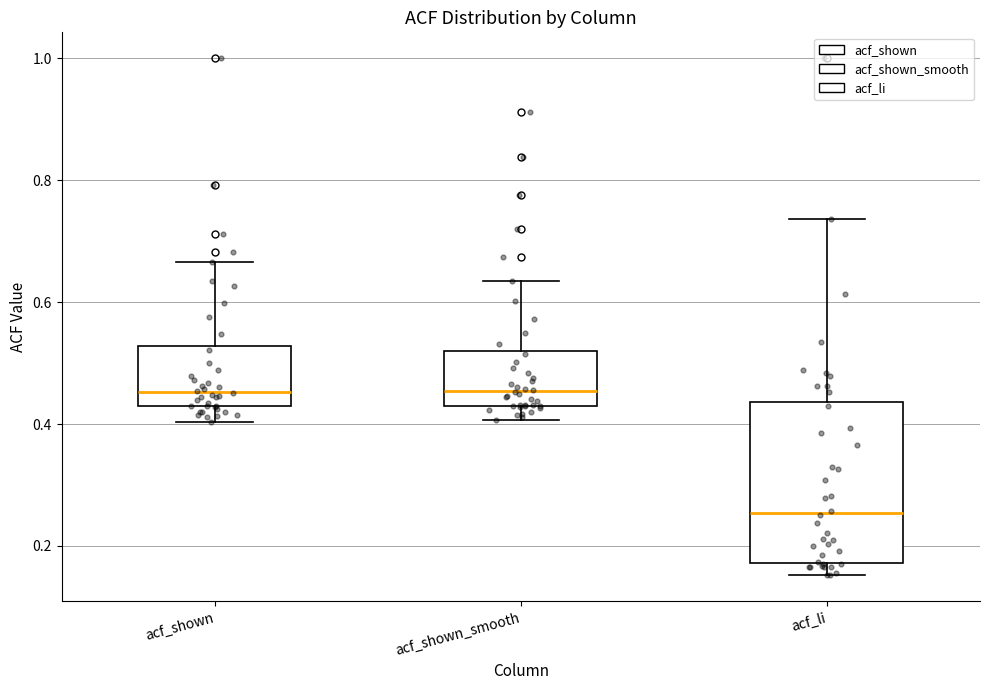

Reading left to right, transcribe this box plot: for each box, give where its median line is, the range the box spans, and where its two whiskers end, as read against the y-axis. The values are not printed on the chart, so give them approximately, as read against the axis.

acf_shown: median 0.46, box 0.42 to 0.52, whiskers 0.40 to 0.66
acf_shown_smooth: median 0.46, box 0.44 to 0.52, whiskers 0.40 to 0.64
acf_li: median 0.26, box 0.18 to 0.44, whiskers 0.16 to 0.74